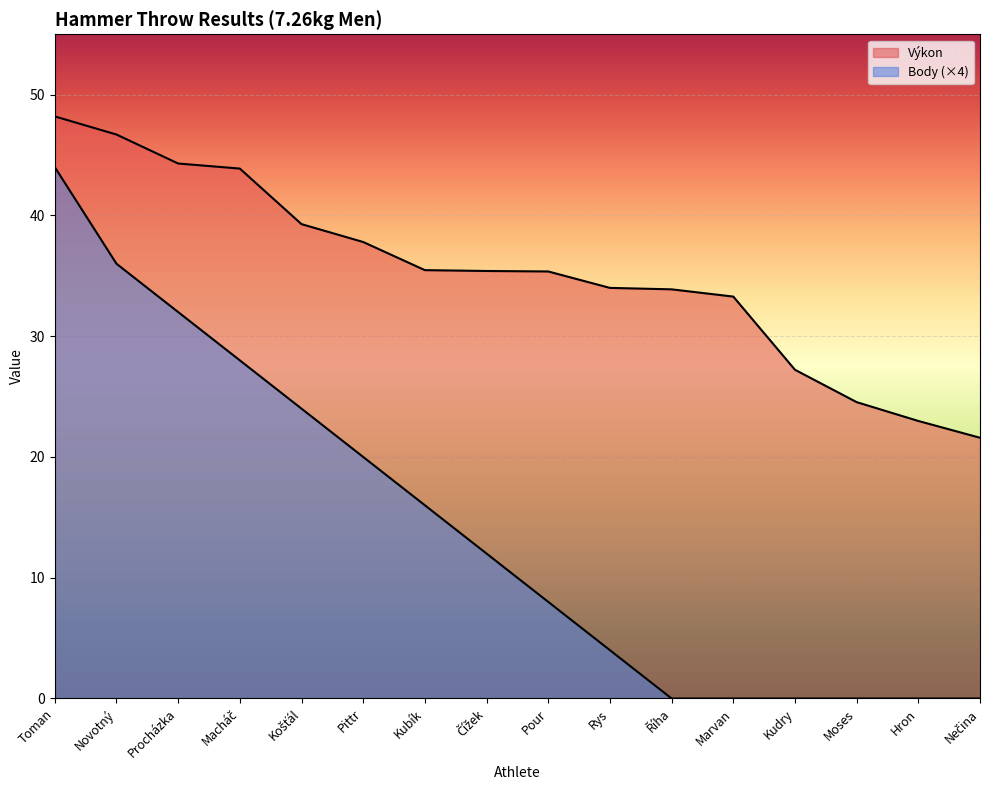

The Body series shows 12.0 at Čížek. True or false?

True